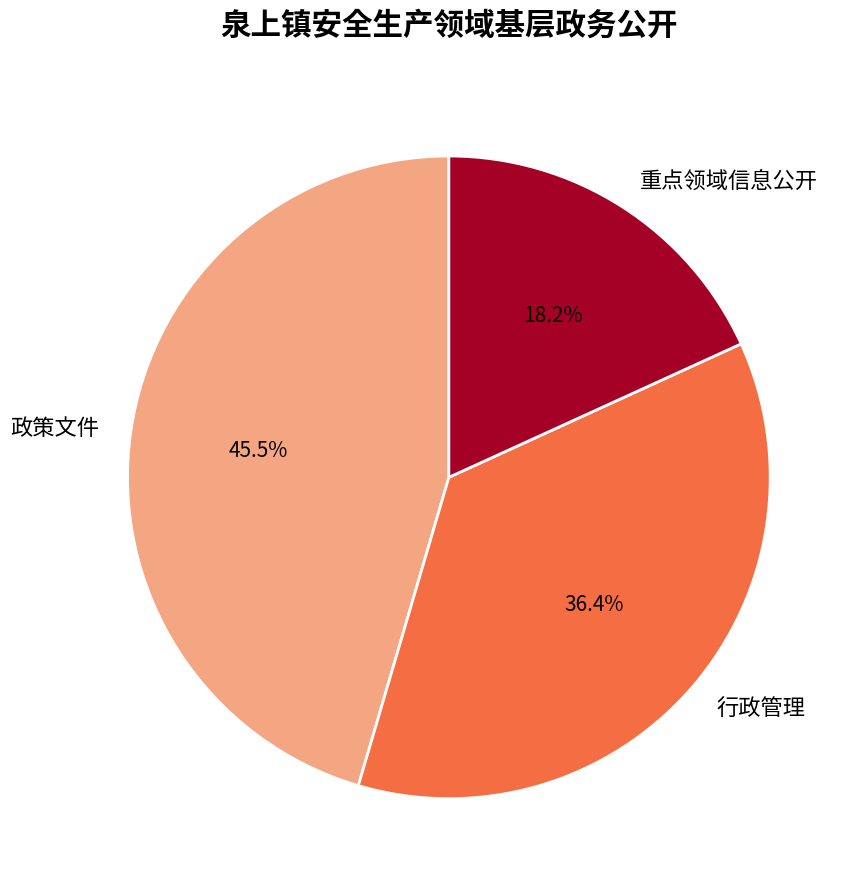

To the nearest percent, what is the average slice percentage?

33%